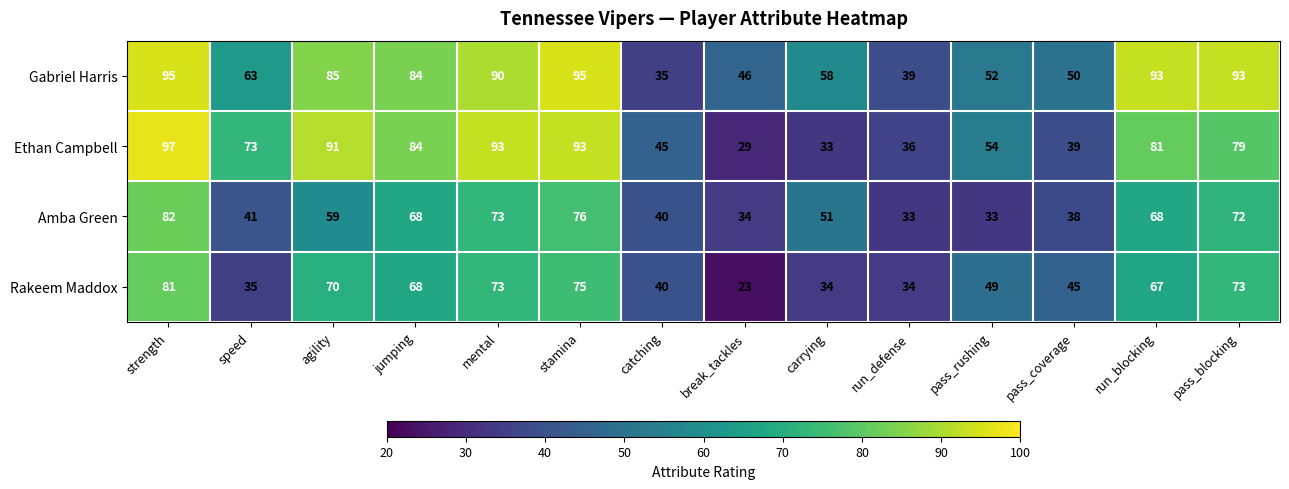

What is the average value of the Amba Green series?

55